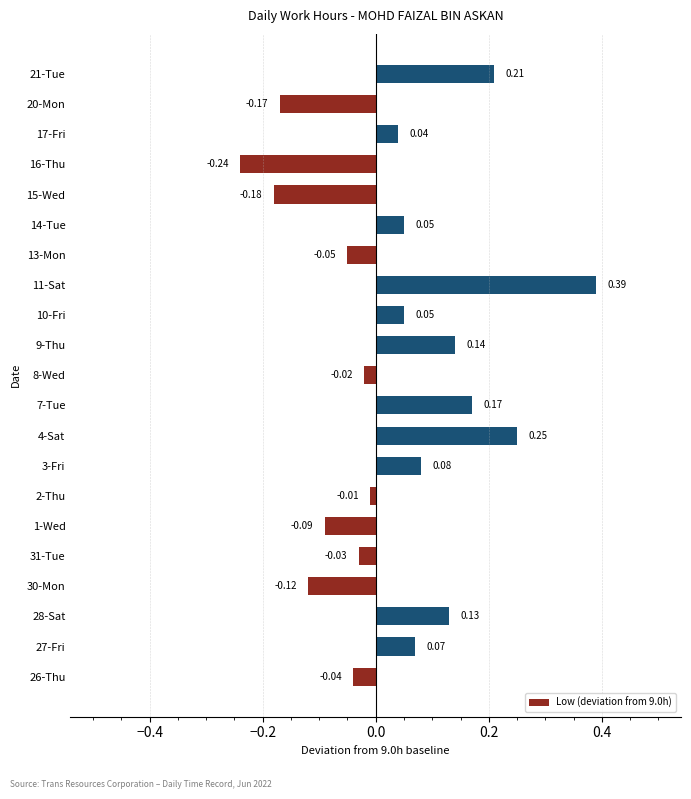

Are the bars horizontal?

Yes